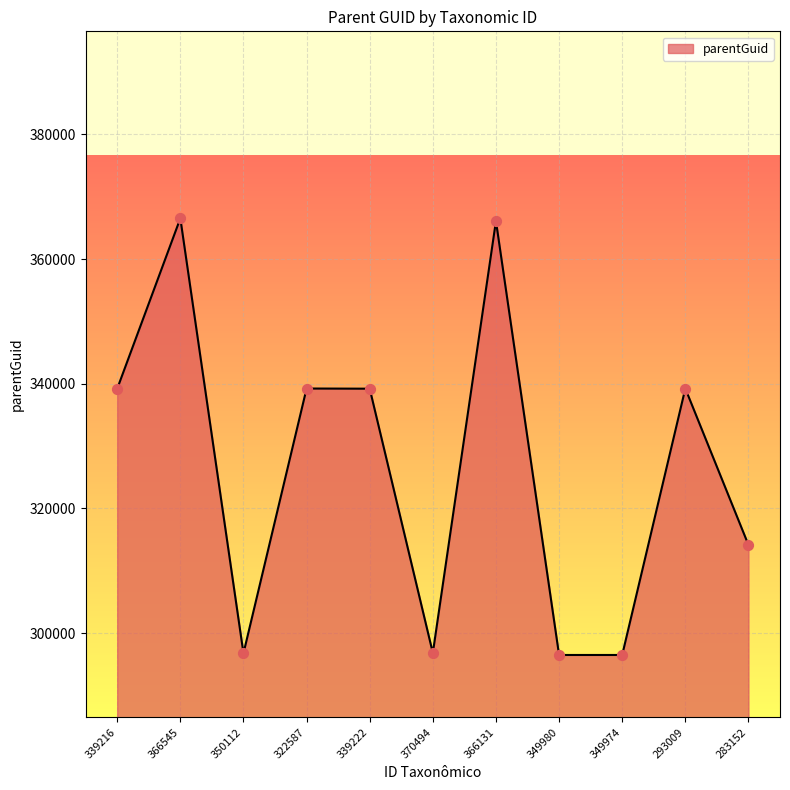

What is the change in value from 293009 to 283152?

-25085